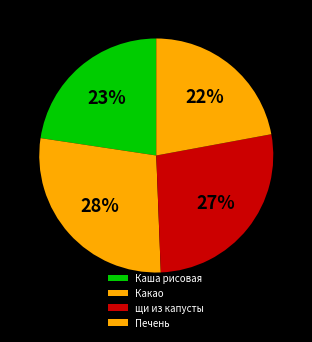

What portion of the pie excludes Какао?

72.0%